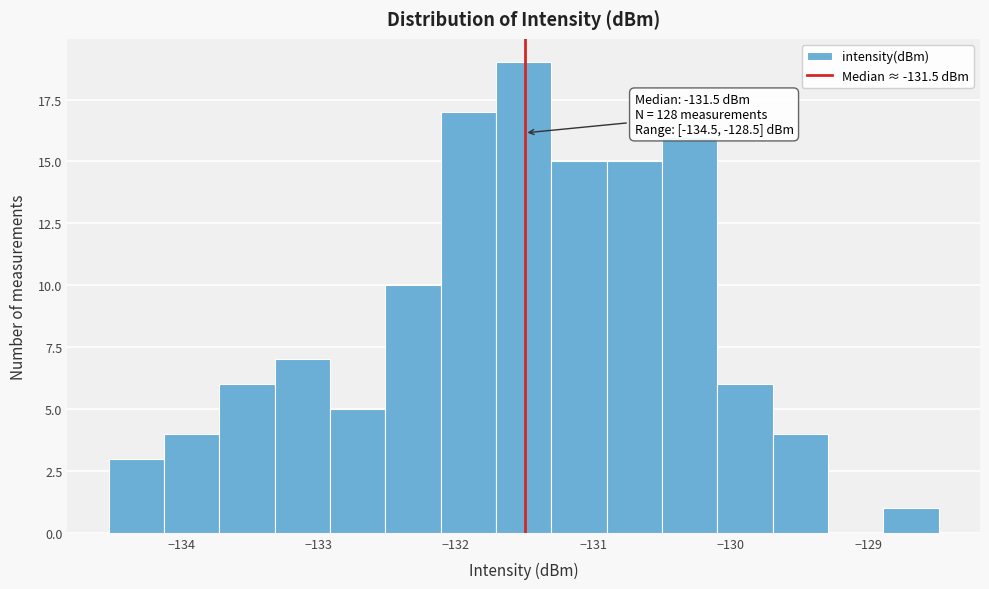

Which range on the x-axis has the tallest bar?

-131.7 to -131.3